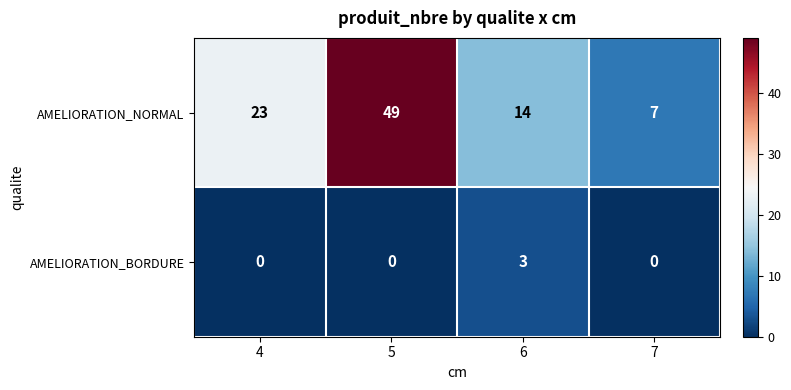

Count the number of data series in this chart.

2